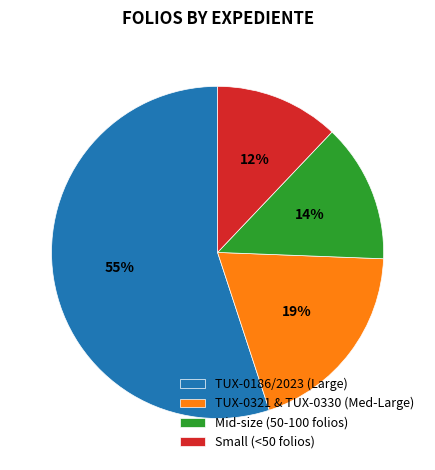

To the nearest percent, what portion does TUX-0186/2023 (Large) represent?

55%